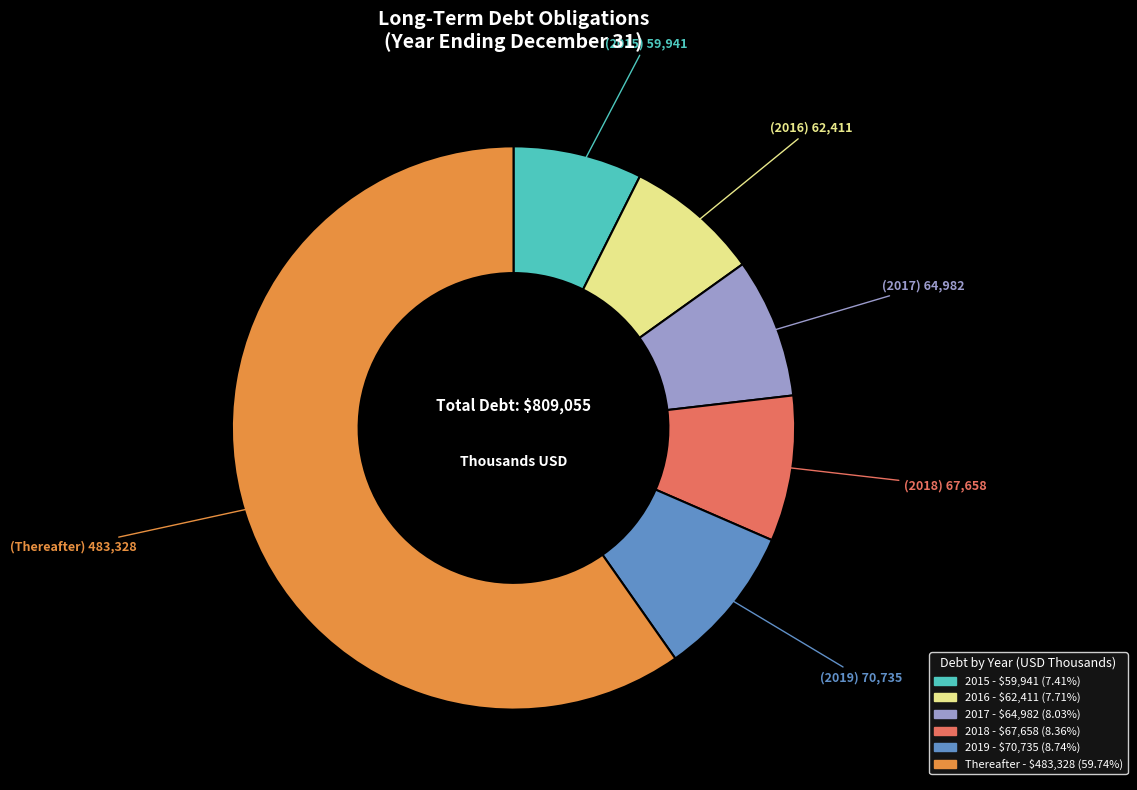

Between Thereafter and 2018, which is larger?

Thereafter